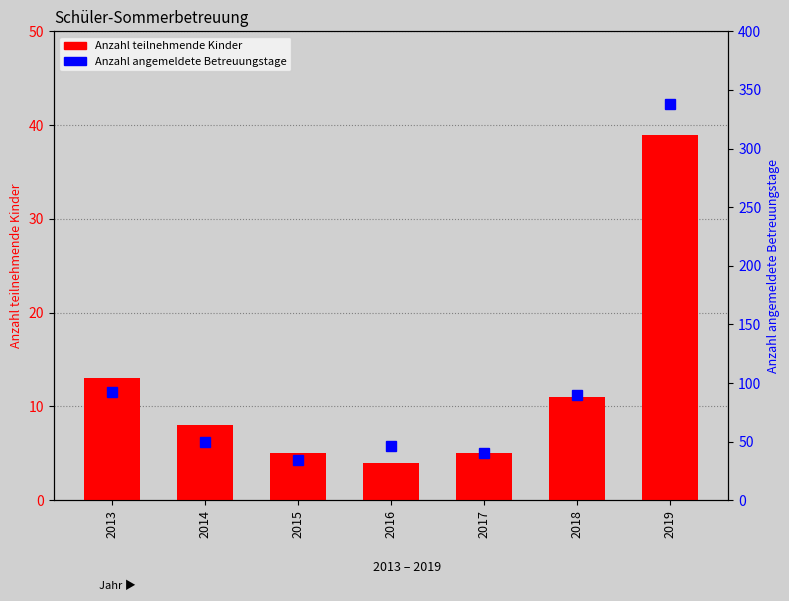

Is the value of Anzahl angemeldete Betreuungstage at 2016 greater than the value of Anzahl teilnehmende Kinder at 2015?

Yes